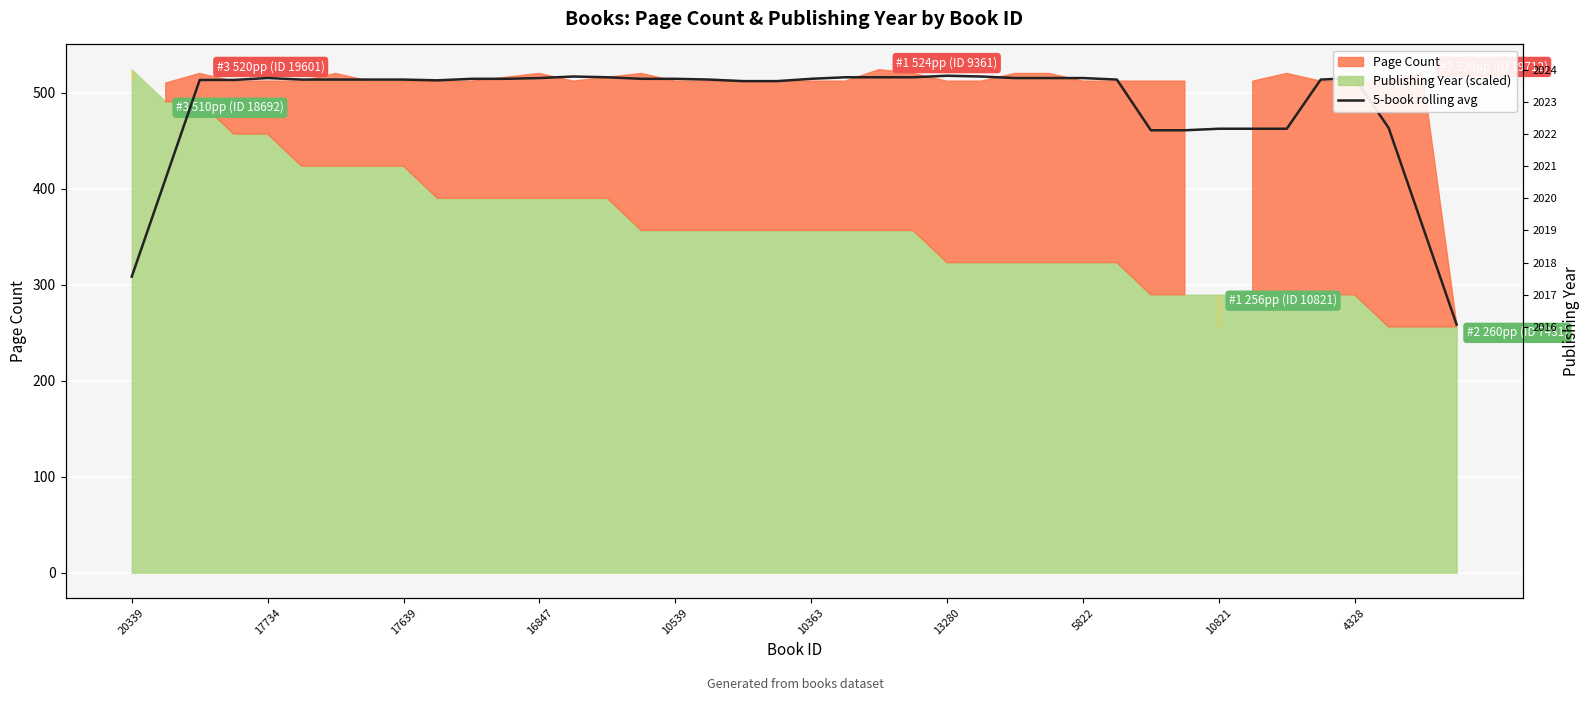

What is the value of the 38th point from the left?

463.2